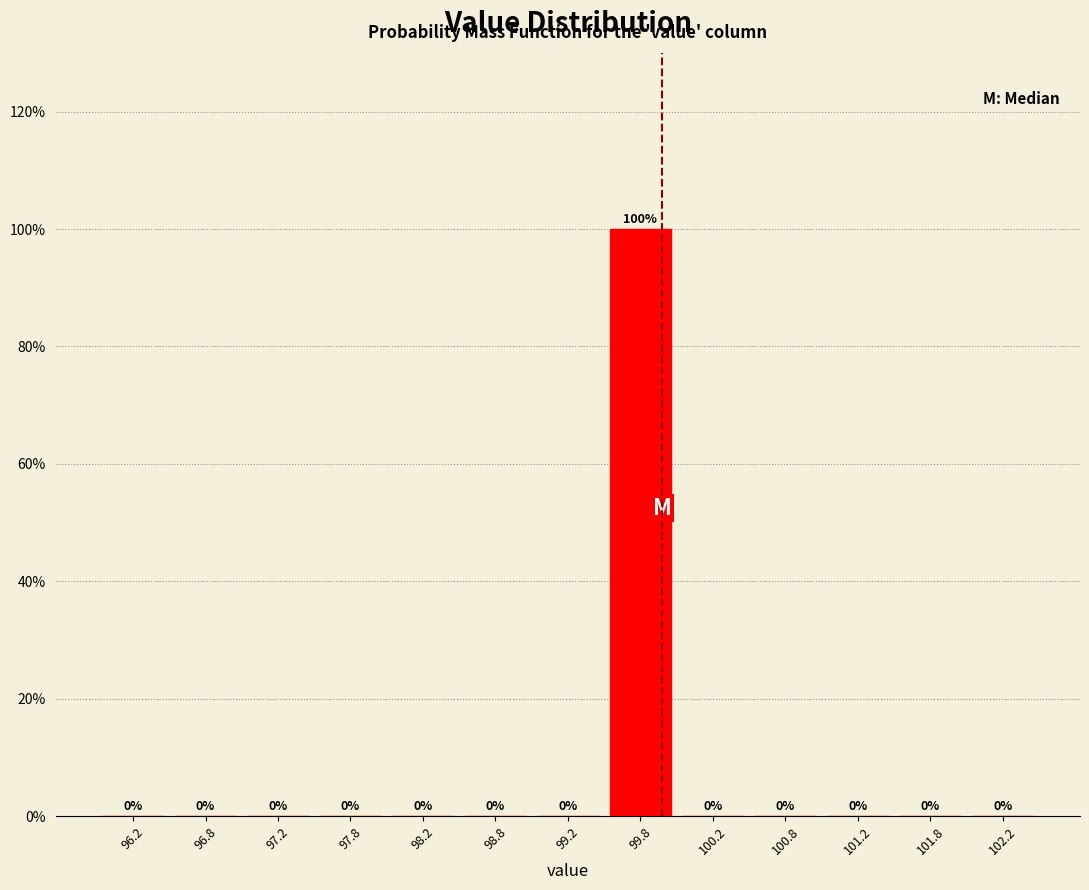

Over which range of the x-axis is the bar tallest?

99.5 to 100.0